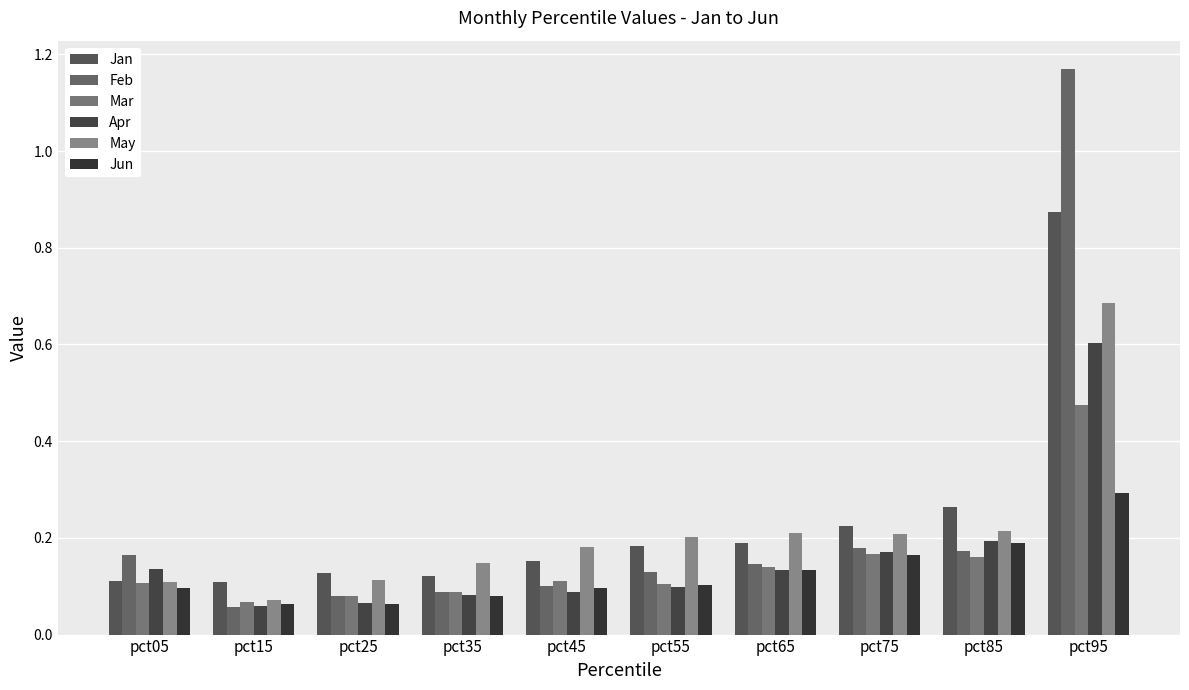

Is the value of Mar at pct95 greater than the value of Jun at pct25?

Yes